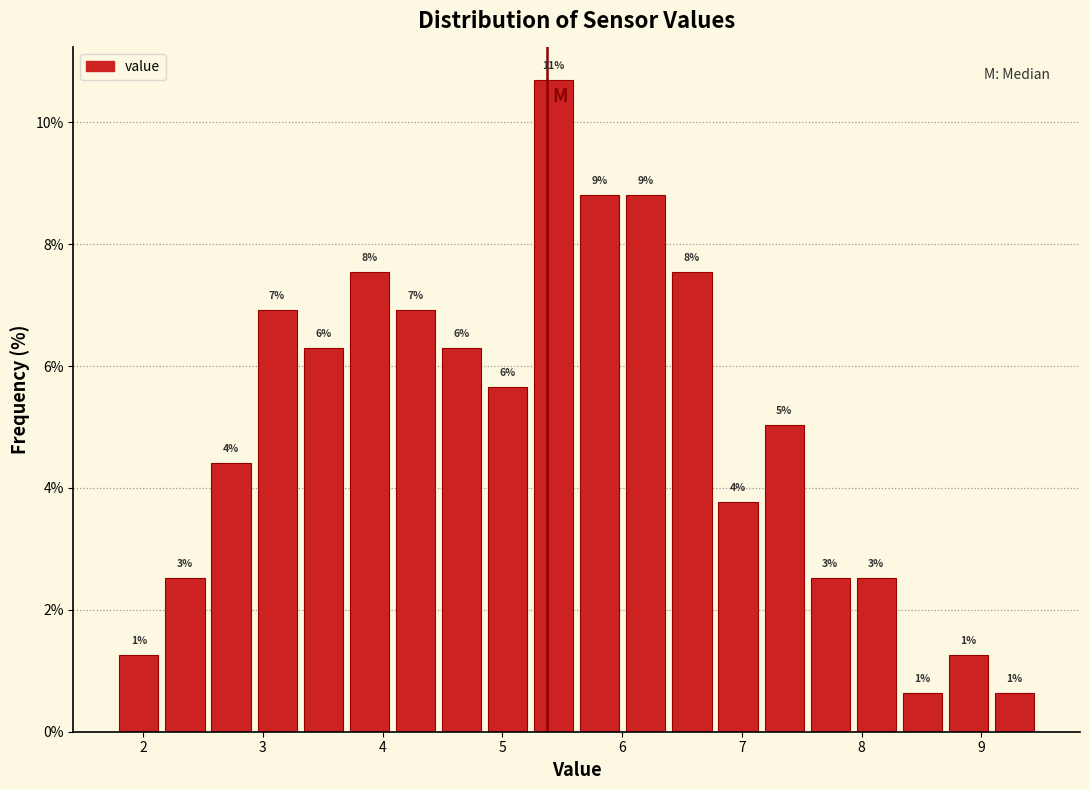

Read against the x-axis, roughly where is the centre of the tallest bar?

5.4